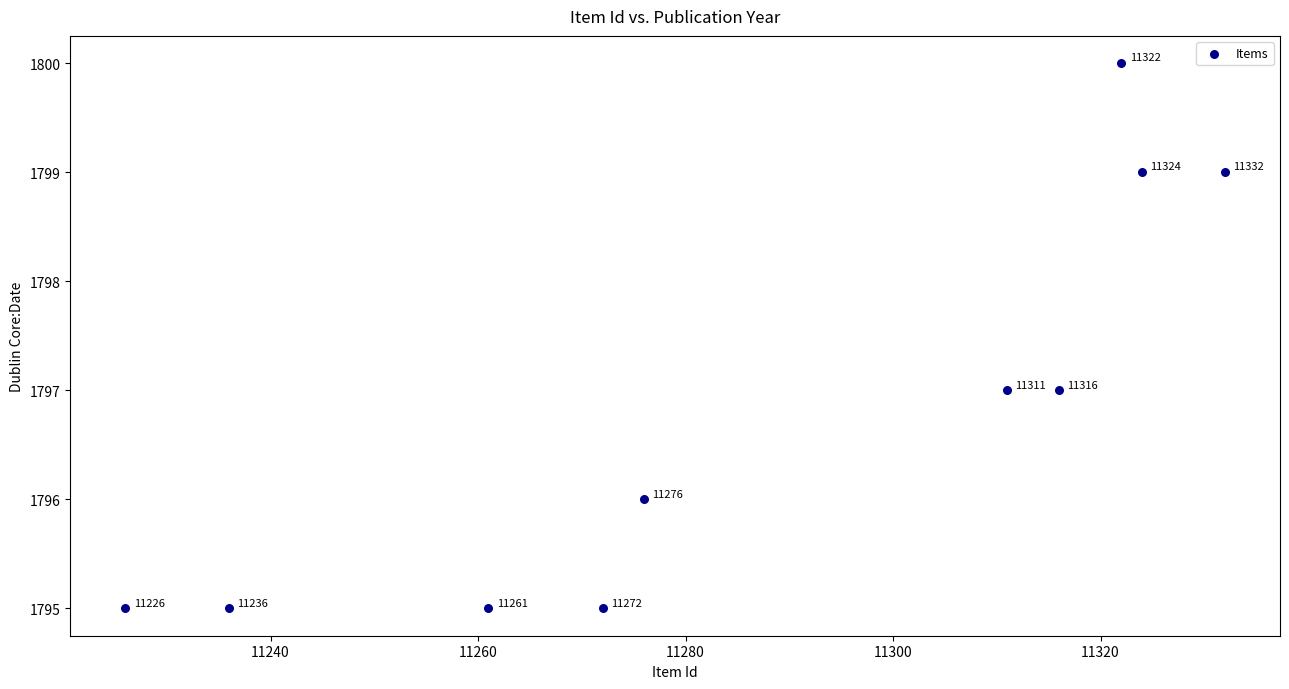

What is the average Y value?

1797